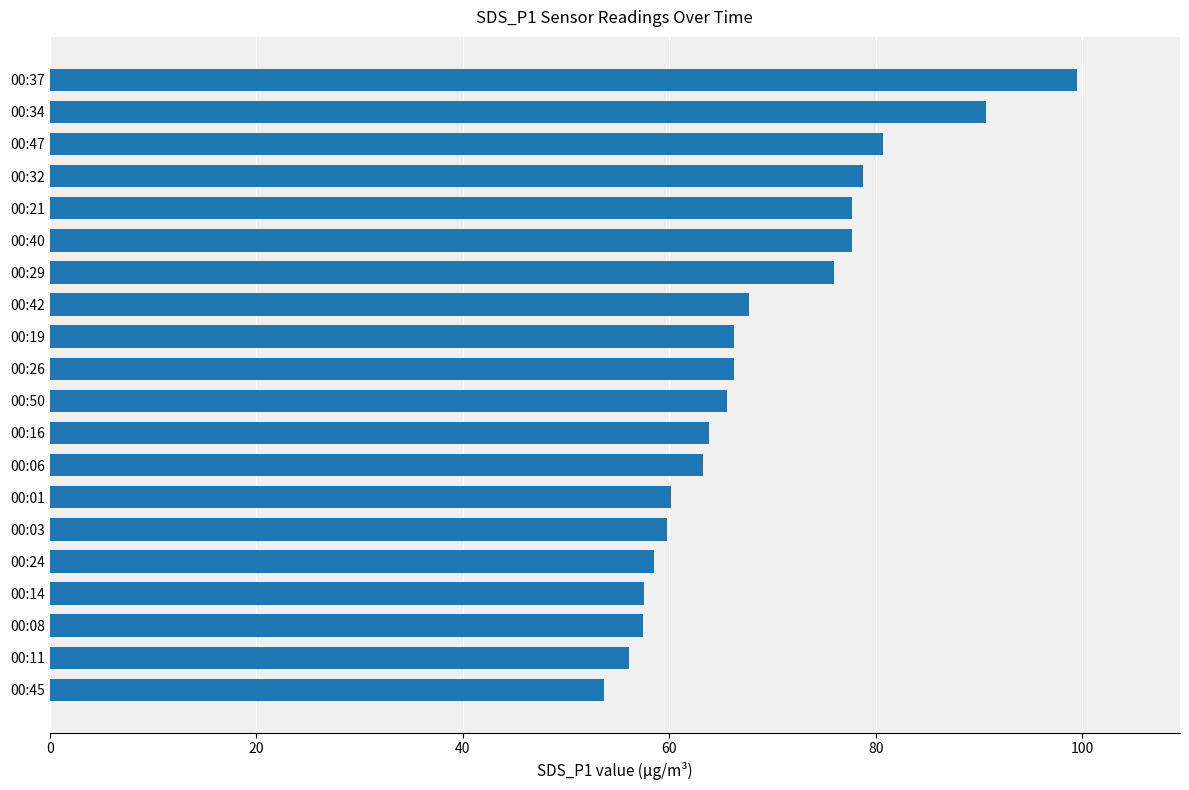

How many data points does each series have?

20